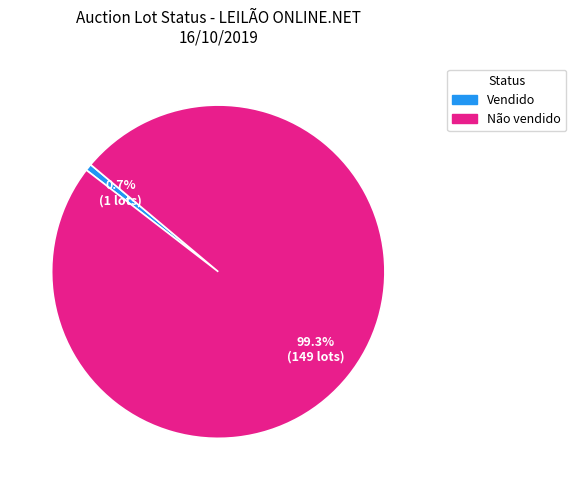

Which category has the biggest portion of the pie?

Não vendido